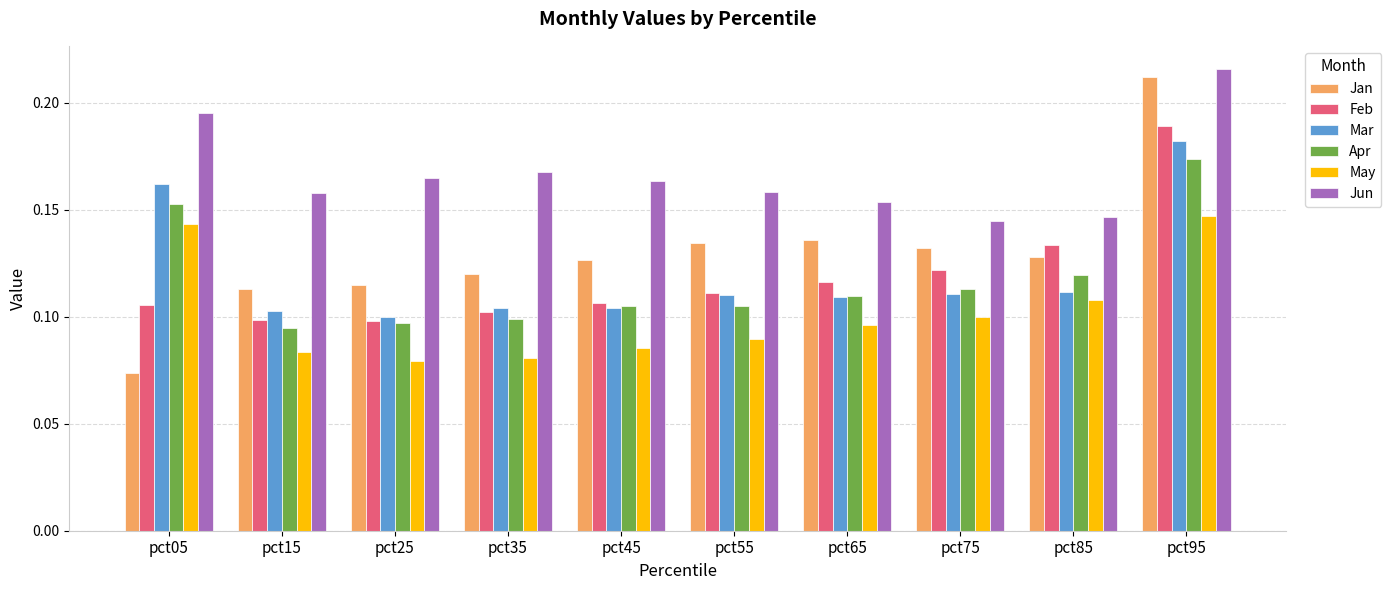

Which category has the lowest value across all series?

pct05